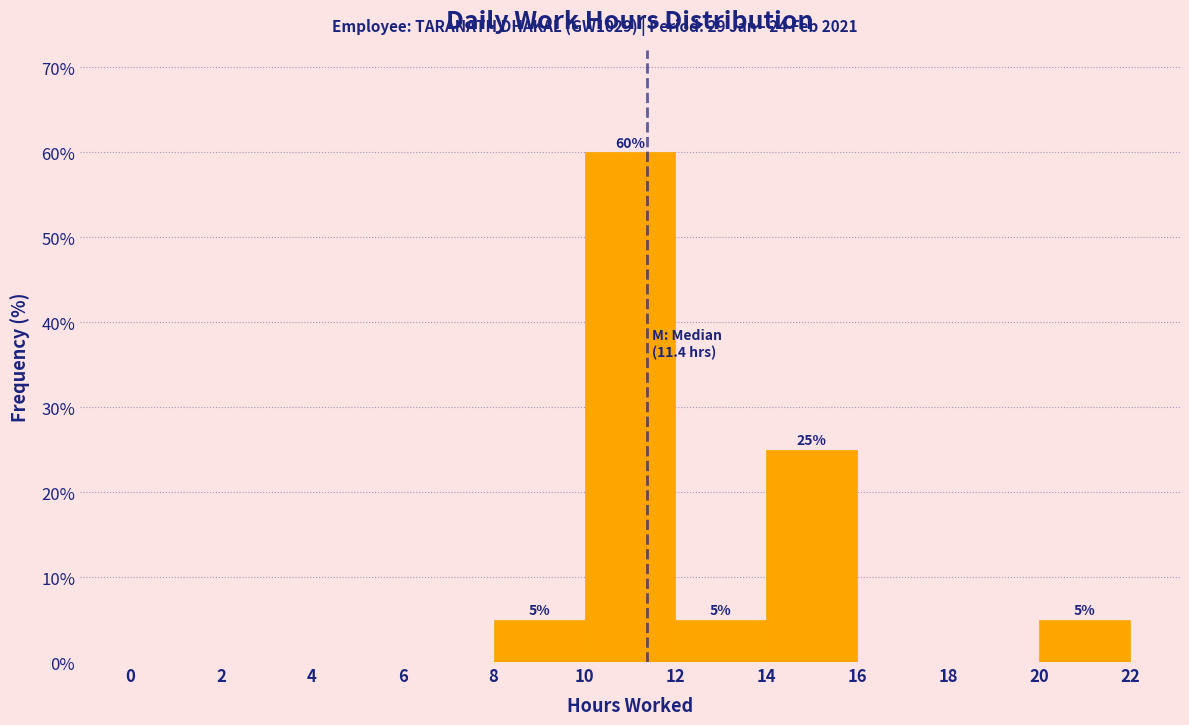

Over which range of the x-axis is the bar tallest?

10 to 12